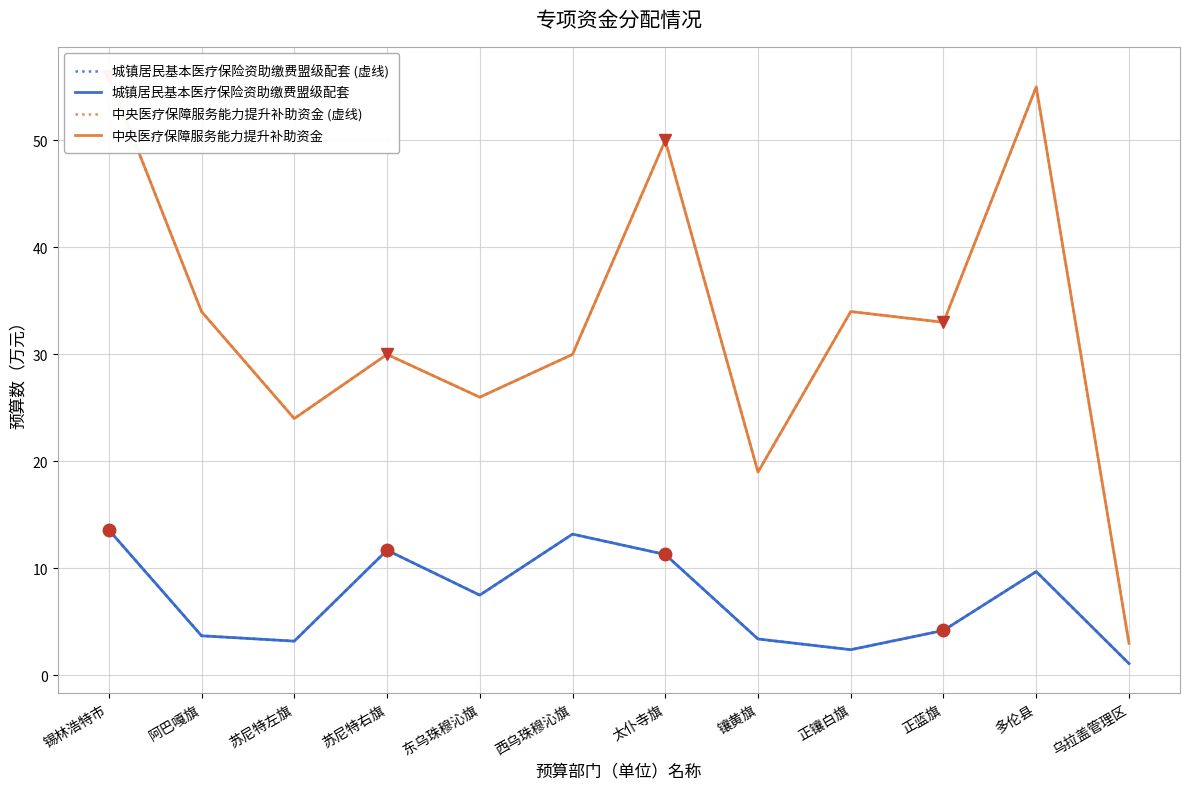

What is the label of the 4th point from the right?

正镶白旗